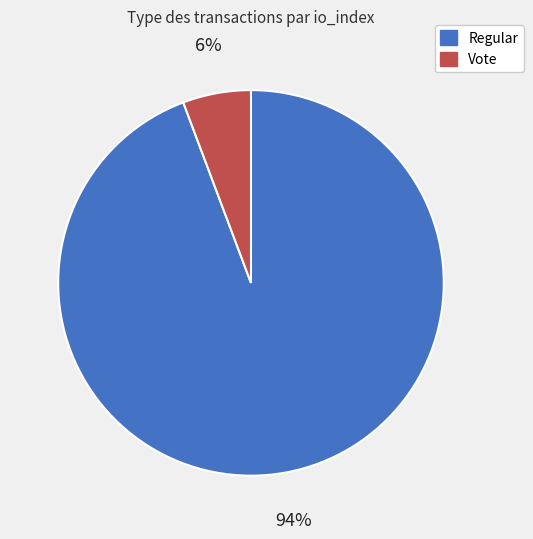

To the nearest percent, what is the average slice percentage?

50%